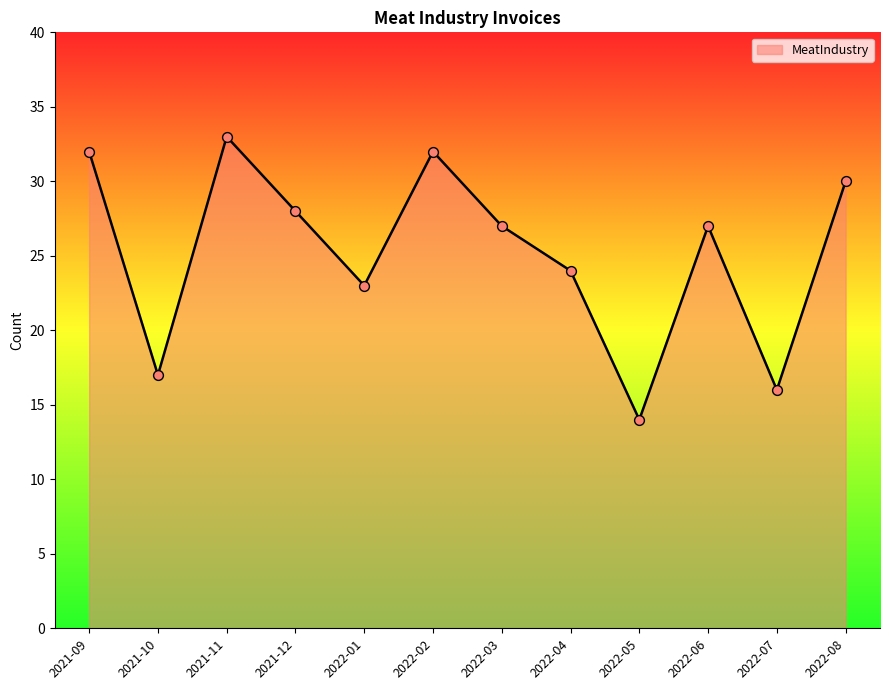

Between 2022-06 and 2022-07, which is larger?

2022-06